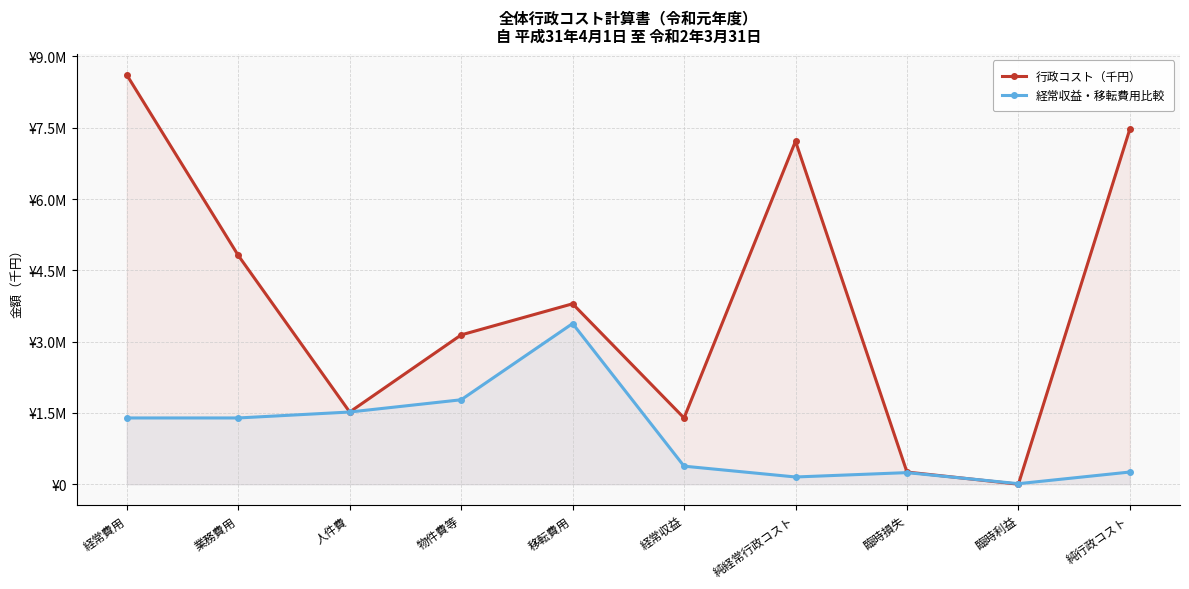

At which label is 行政コスト（千円） closest to 4305584?

業務費用